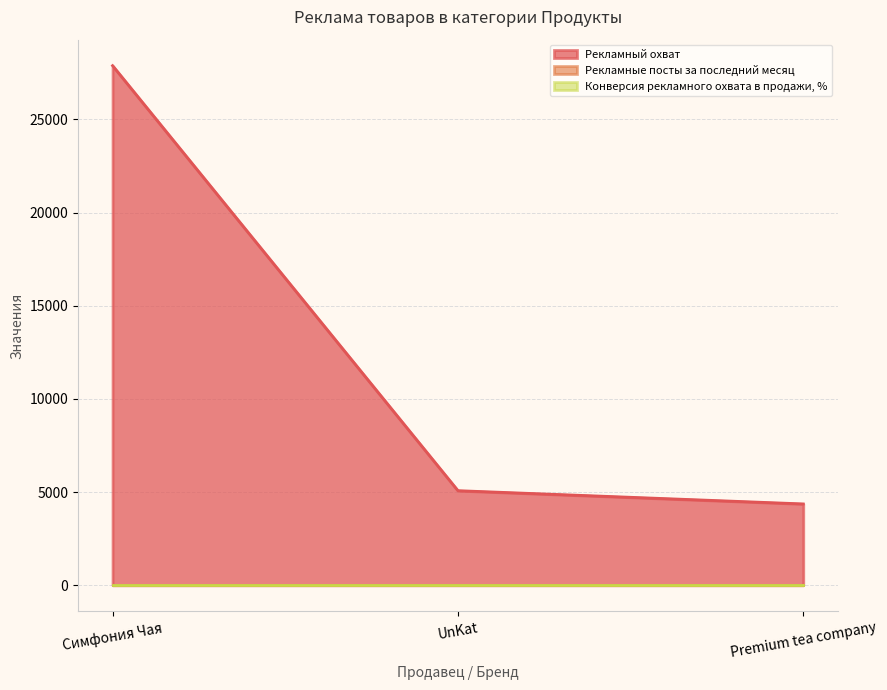

What is the sum of all Рекламные посты за последний месяц values?

3